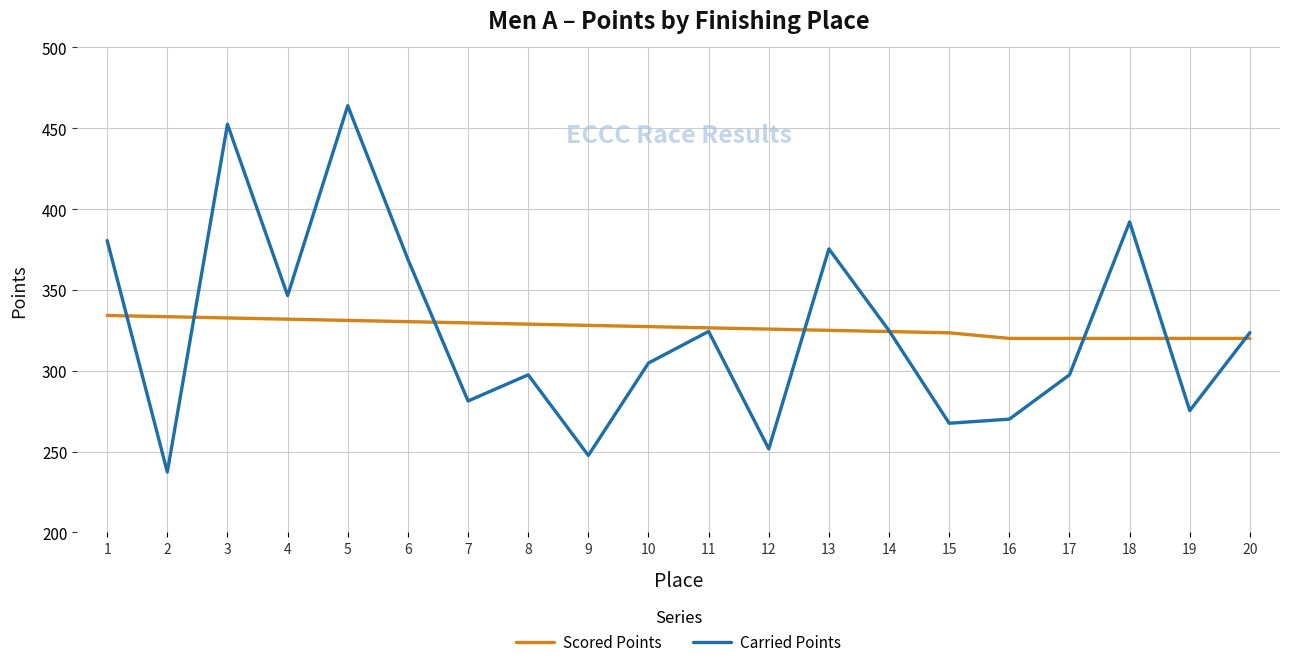

What is the total value across all series at 9?

575.7